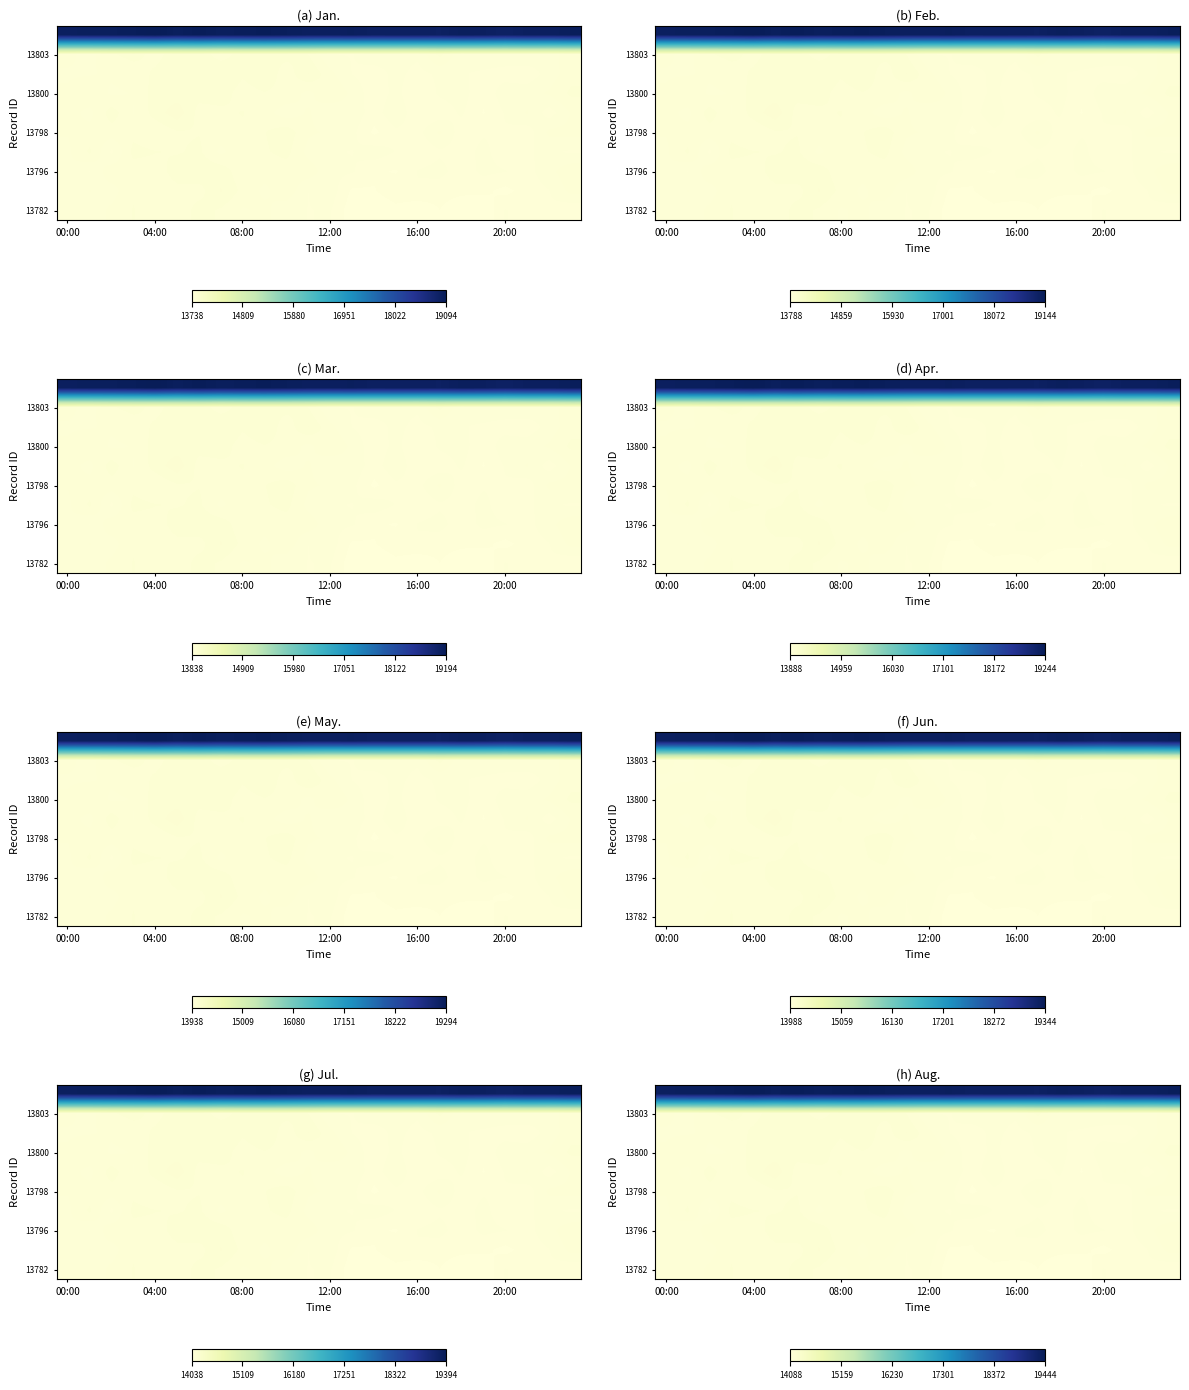

Is it true that 13796 equals 20012.4 at 12:00?

False